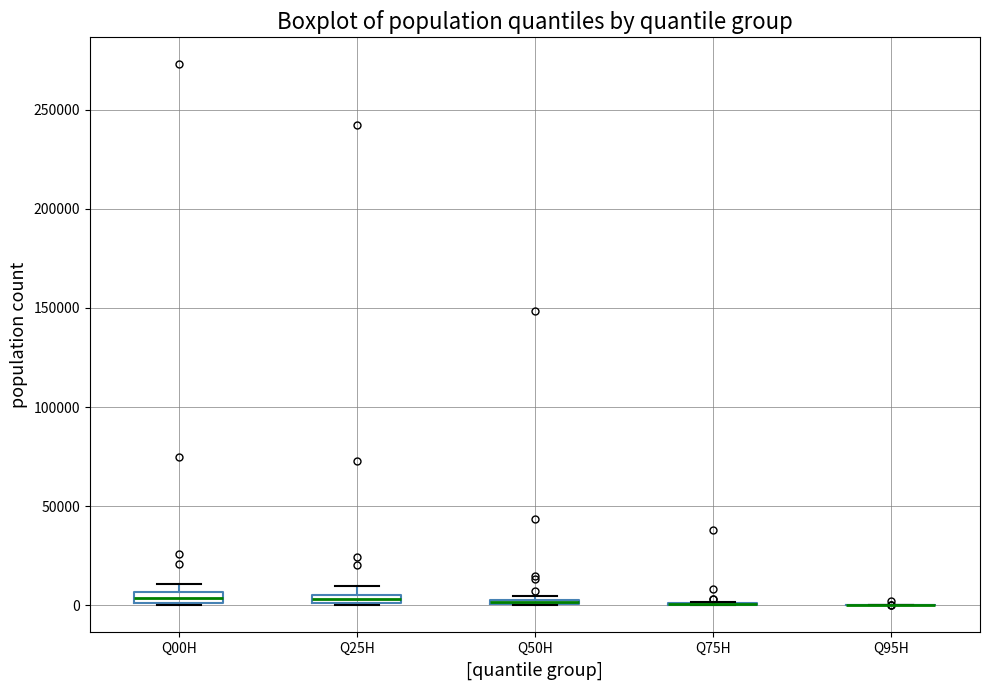

Where is the lower edge of the box for Q25H on the y-axis? The values are not printed on the chart, so give them approximately, as read against the axis.

0